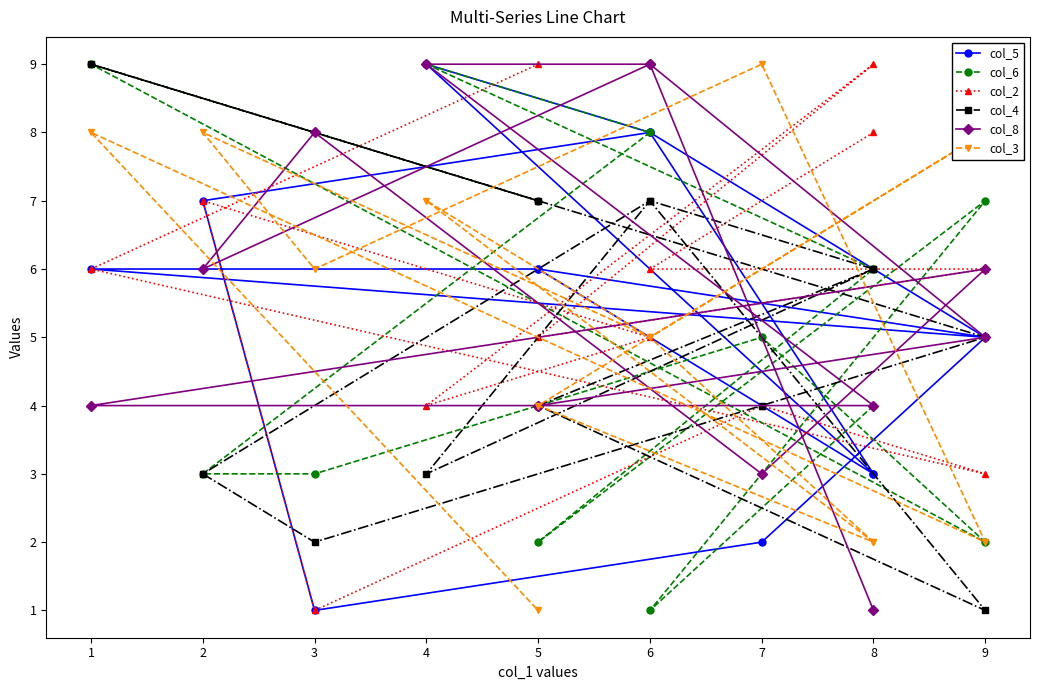

How many times do col_4 and col_3 cross each other?

5